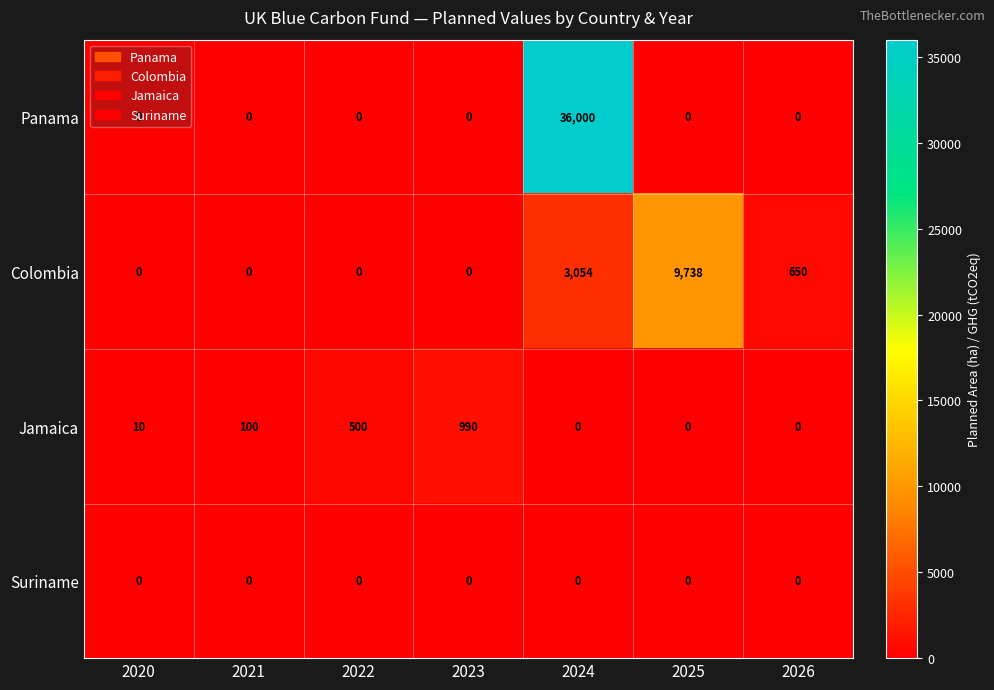

Count the number of categories in the chart.

7